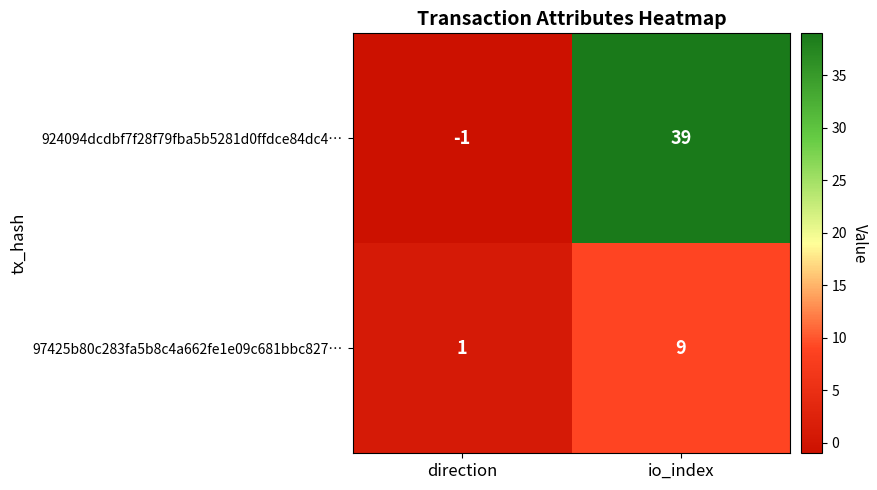

What is the maximum value shown in the chart?

39